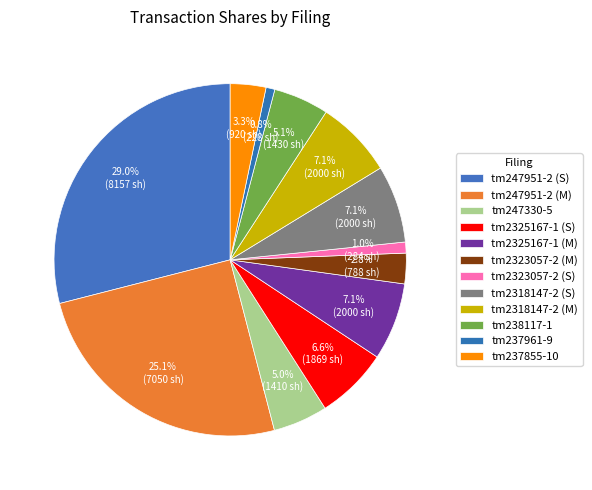

Count the number of slices in the pie.

12